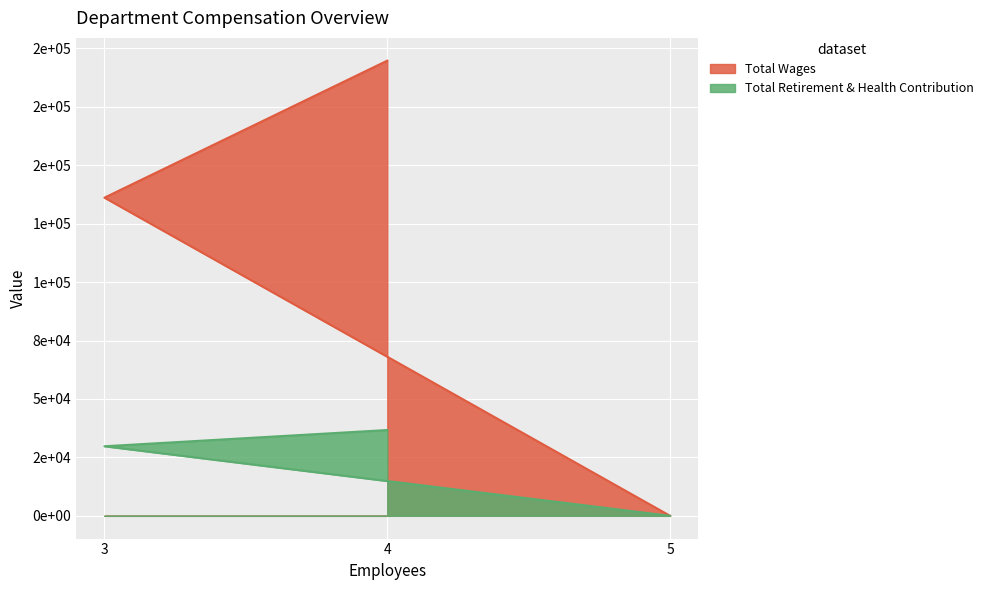

How many lines are shown in the chart?

2